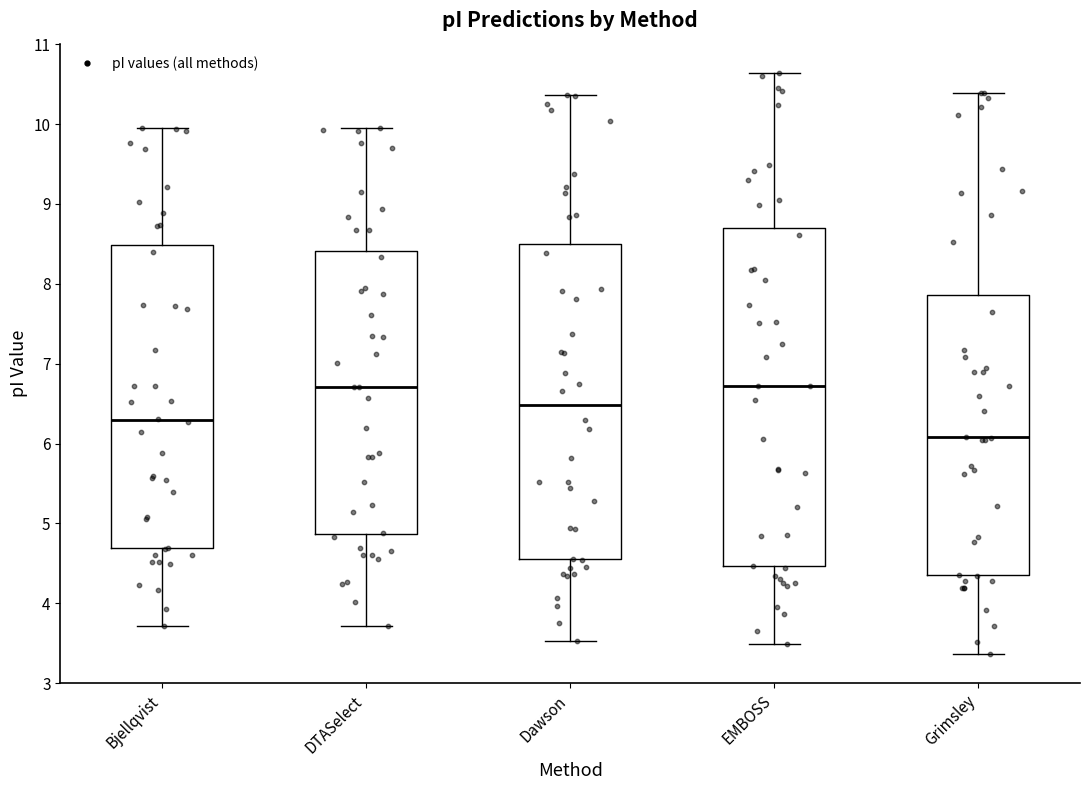

Reading left to right, transcribe this box plot: for each box, give where its median line is, the range the box spans, and where its two whiskers end, as read against the y-axis. The values are not printed on the chart, so give them approximately, as read against the axis.

Bjellqvist: median 6.3, box 4.7 to 8.5, whiskers 3.7 to 10.0
DTASelect: median 6.7, box 4.9 to 8.4, whiskers 3.7 to 10.0
Dawson: median 6.5, box 4.6 to 8.5, whiskers 3.5 to 10.4
EMBOSS: median 6.7, box 4.5 to 8.7, whiskers 3.5 to 10.6
Grimsley: median 6.1, box 4.4 to 7.9, whiskers 3.4 to 10.4